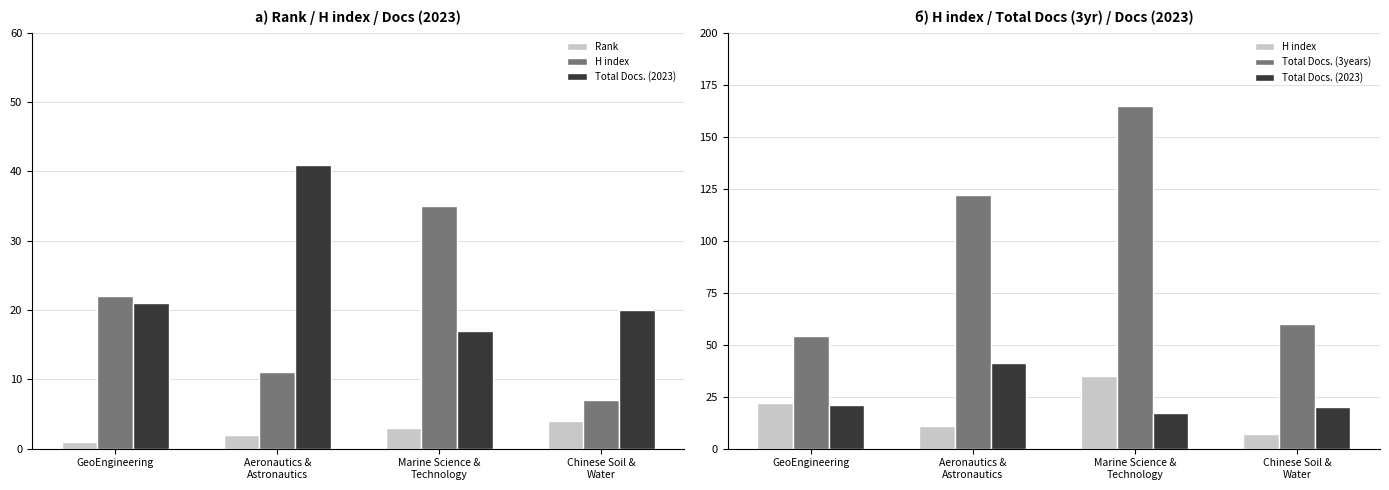

Which series has the largest range (max minus min)?

Total Docs. (3years)